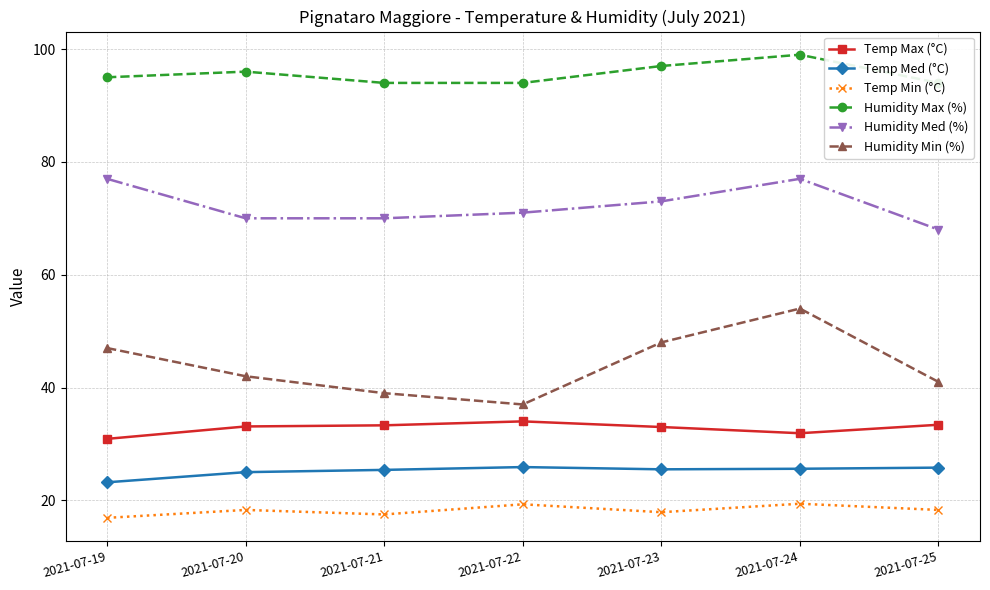

Reading left to right, what are all the values shown in this chart?

Temp Max (°C): 30.9	33.1	33.3	34.0	33.0	31.9	33.4
Temp Med (°C): 23.2	25.0	25.4	25.9	25.5	25.6	25.8
Temp Min (°C): 16.9	18.3	17.5	19.3	17.9	19.4	18.3
Humidity Max (%): 95.0	96.0	94.0	94.0	97.0	99.0	94.0
Humidity Med (%): 77.0	70.0	70.0	71.0	73.0	77.0	68.0
Humidity Min (%): 47.0	42.0	39.0	37.0	48.0	54.0	41.0